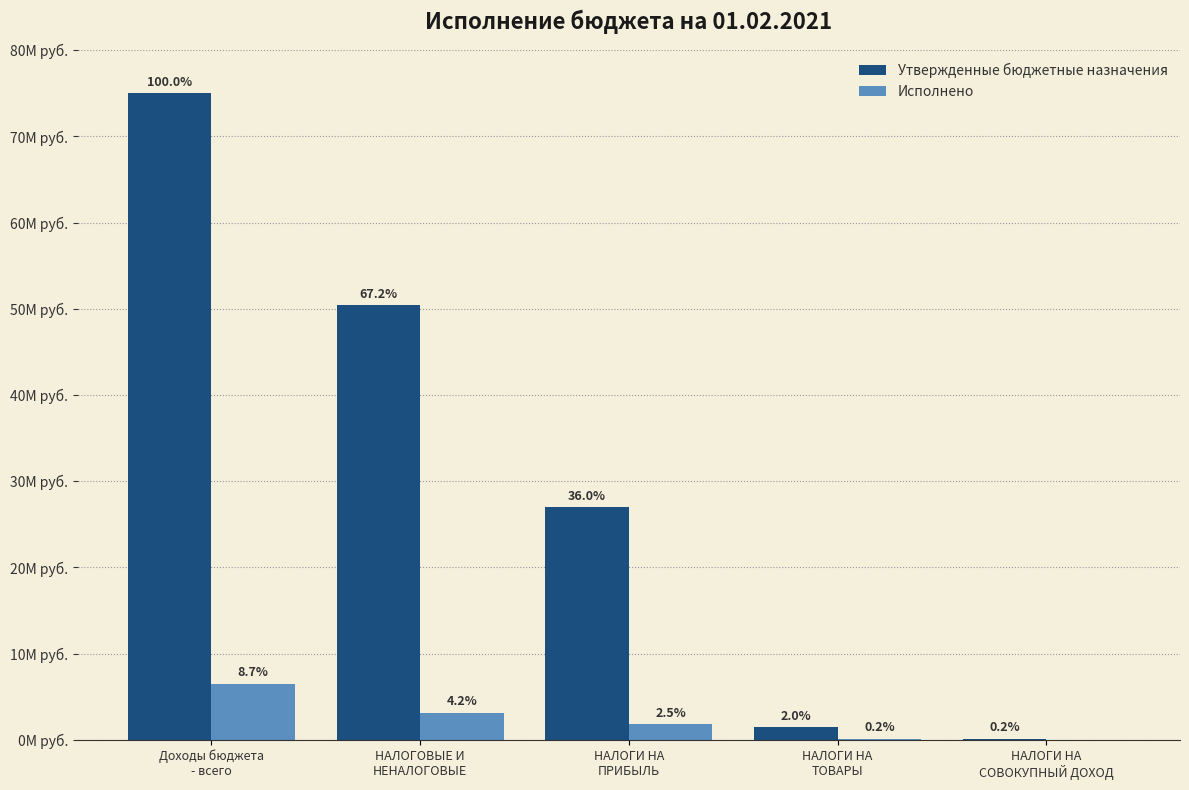

Does the chart contain stacked bars?

No